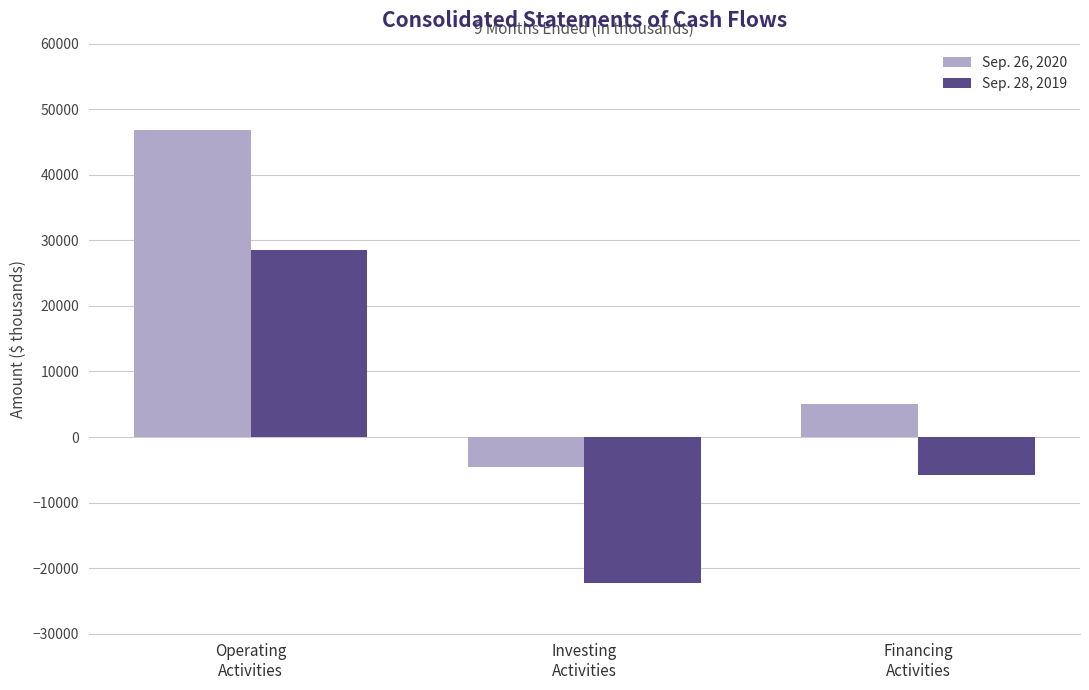

What is the difference between the maximum and second lowest values in the Sep. 26, 2020 series?

41711